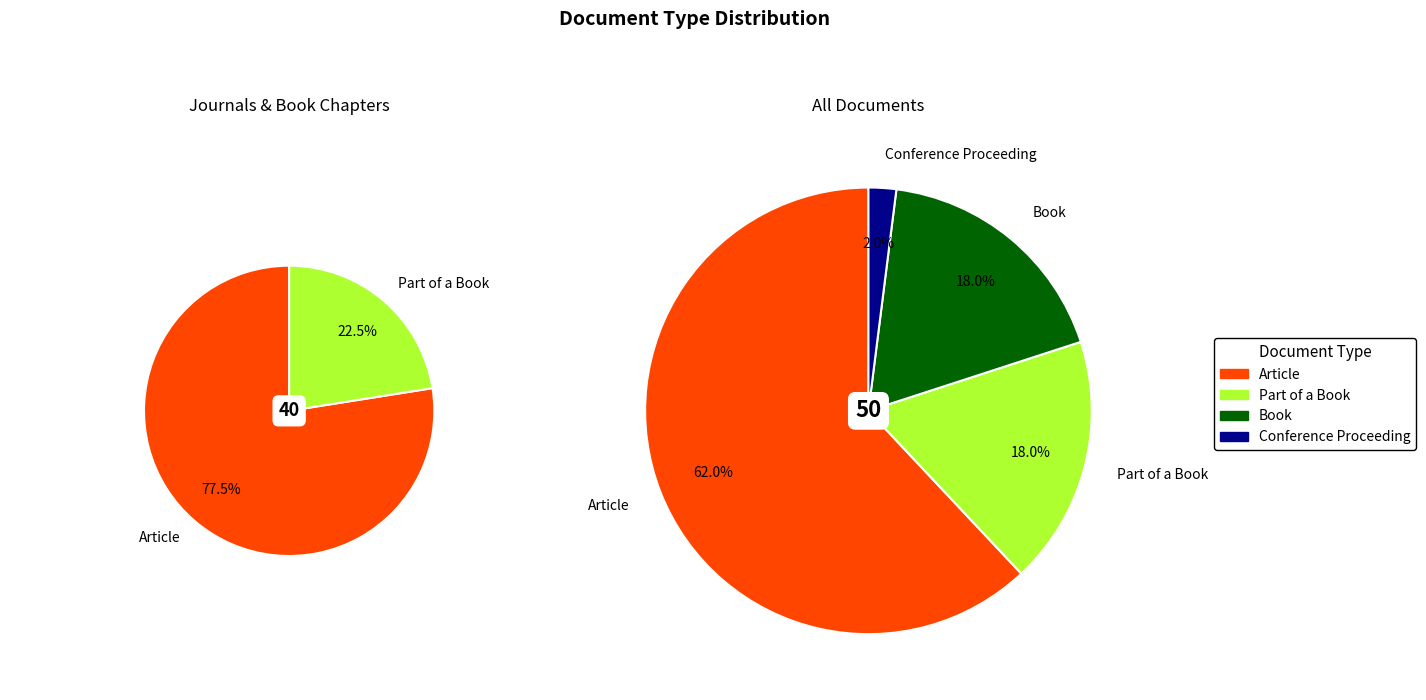

What percentage is the Conference Proceeding slice, to the nearest percent?

2%